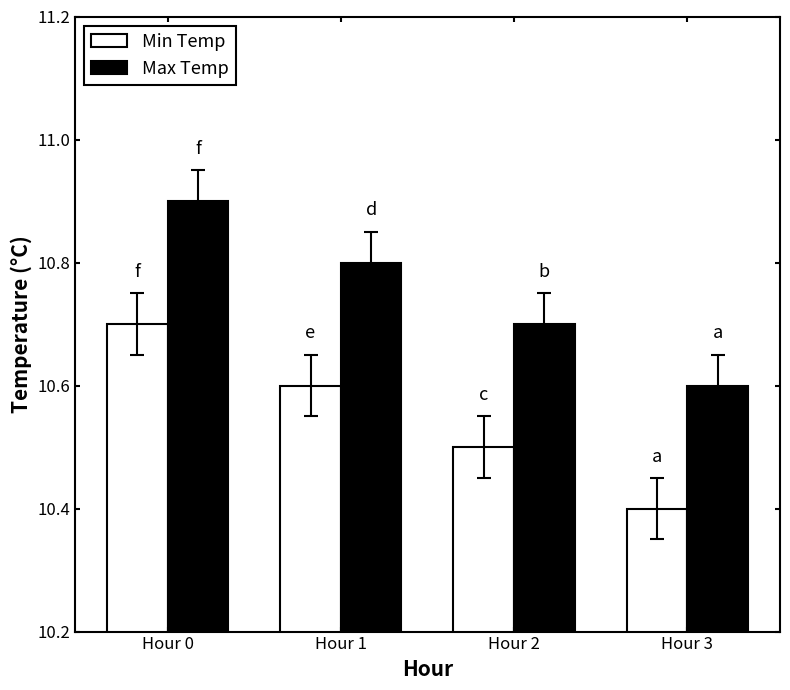

Reading left to right, list all the values displayed in this chart.

Min Temp: 10.7	10.6	10.5	10.4
Max Temp: 10.9	10.8	10.7	10.6